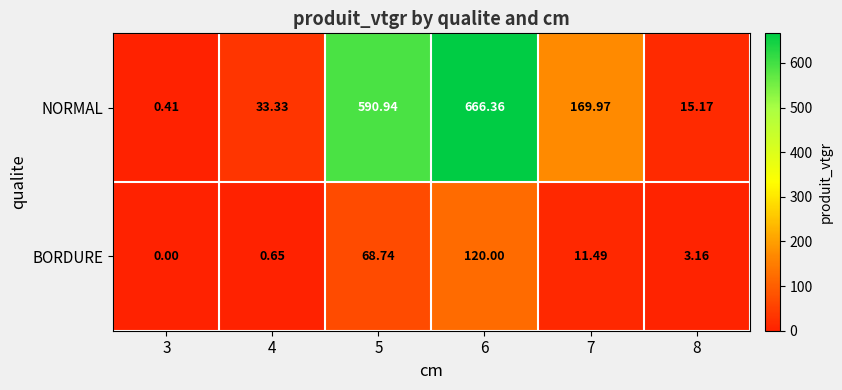

How many series are shown in this chart?

2